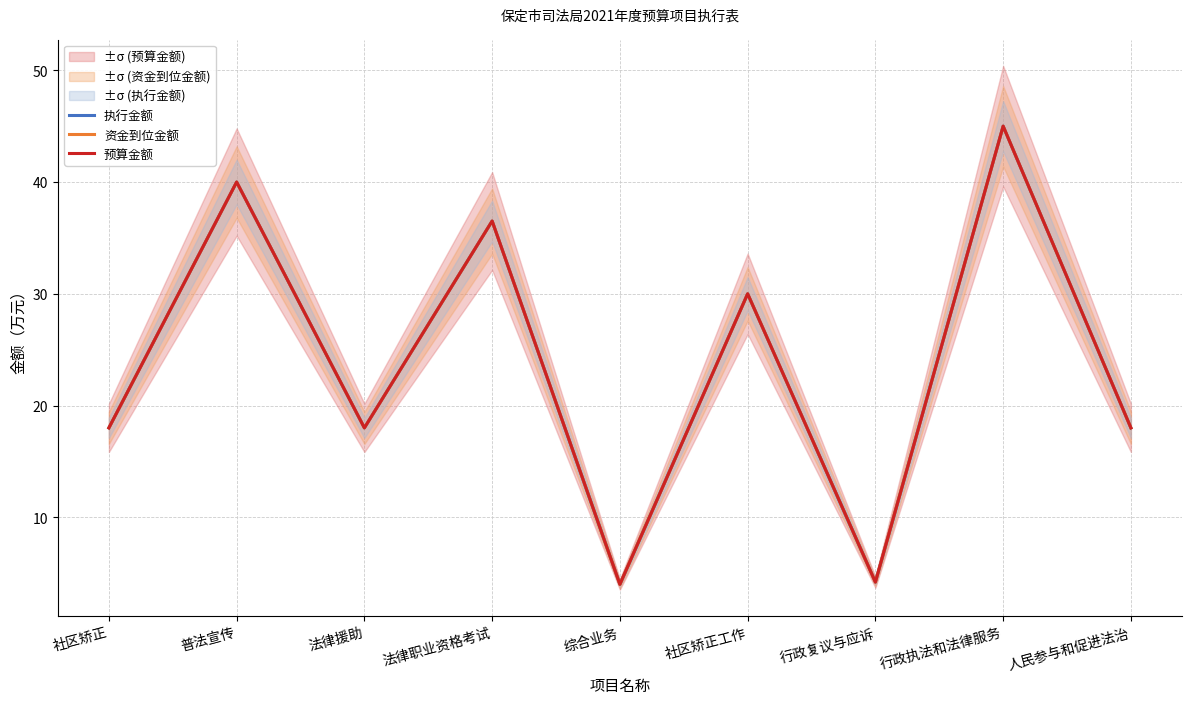

The value of 预算金额 at 社区矫正工作 is 30.0. True or false?

True